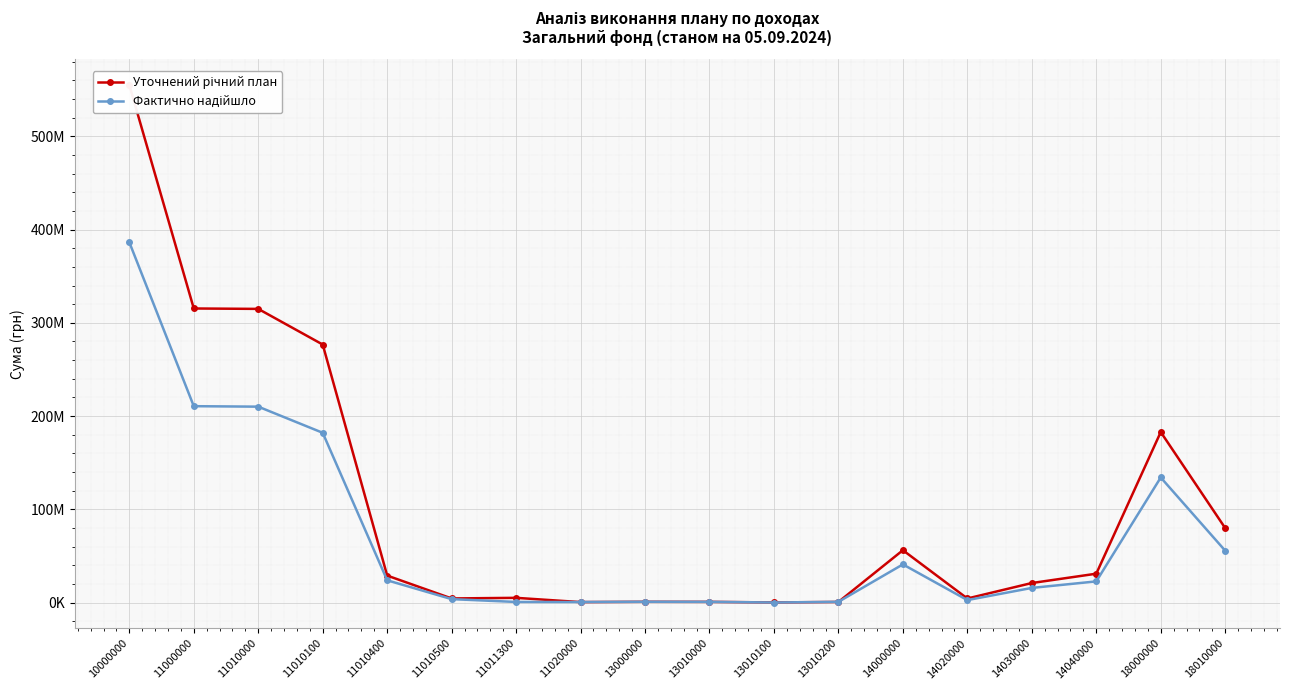

What is the total value across all series at 13010100?

80875.4